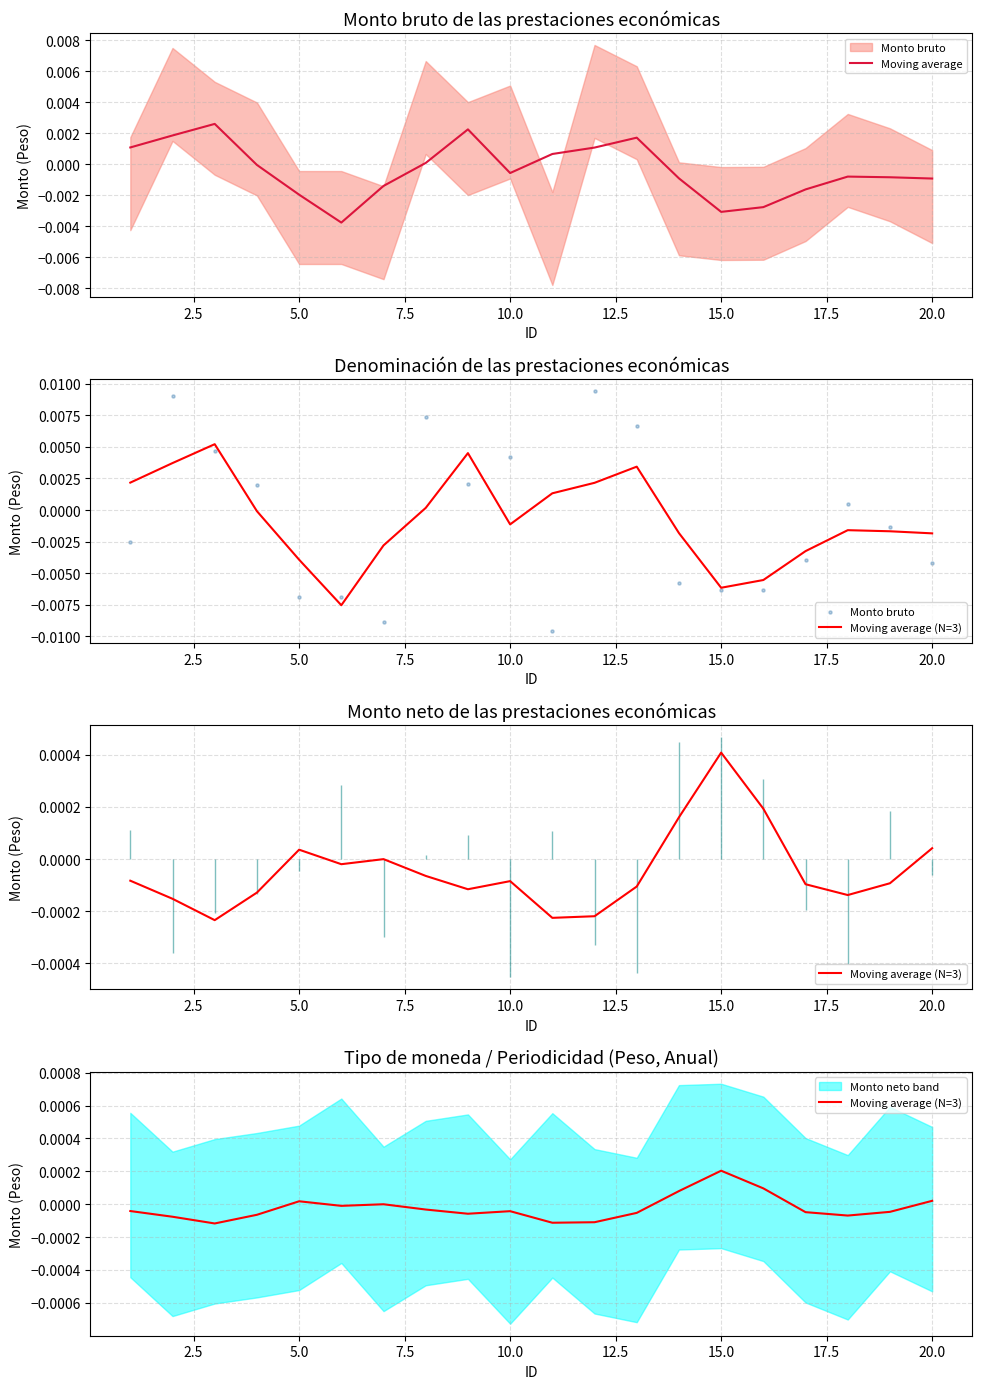

At how many categories does at least one series exceed 0?

16